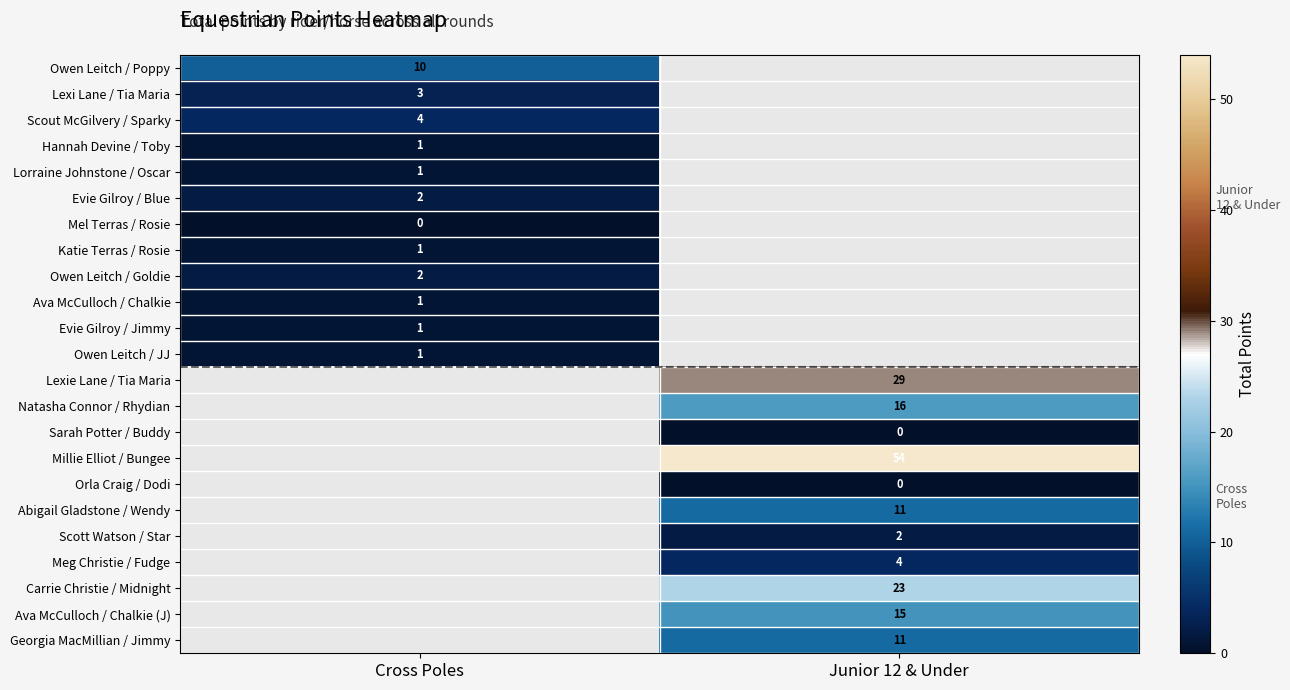

The Owen Leitch / Poppy series shows 10 at Cross Poles. True or false?

True